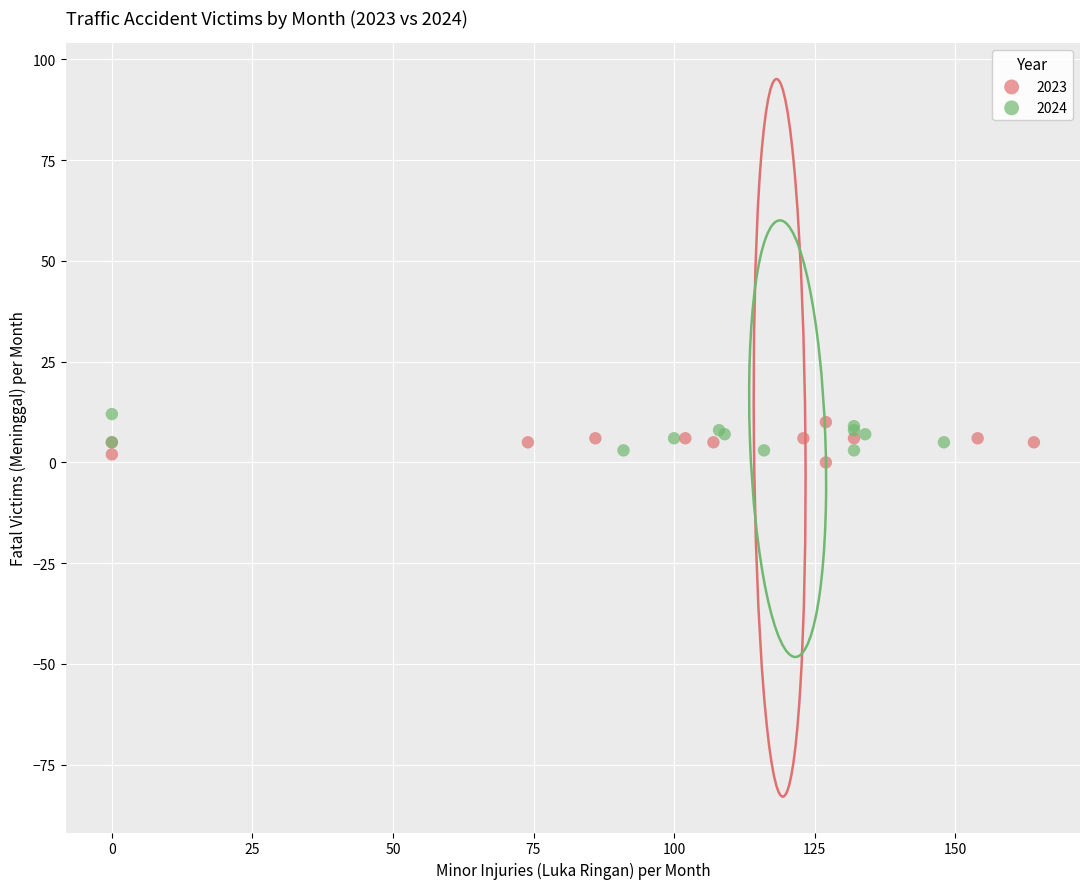

What are all the series names shown in the legend?

2023, 2024